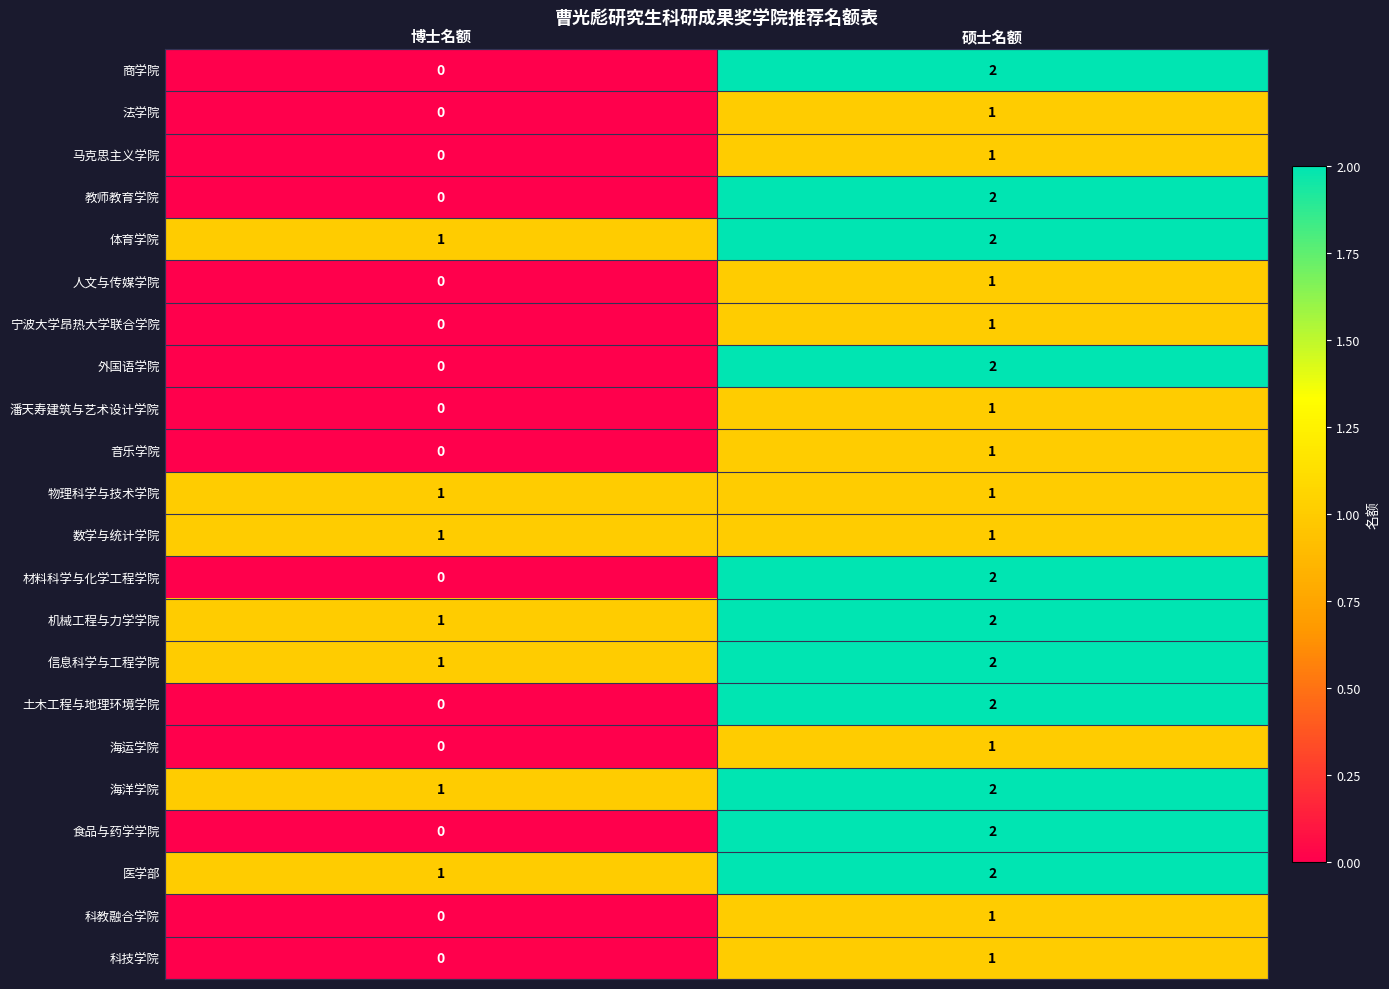

Which label corresponds to the smallest value in the chart?

博士名额